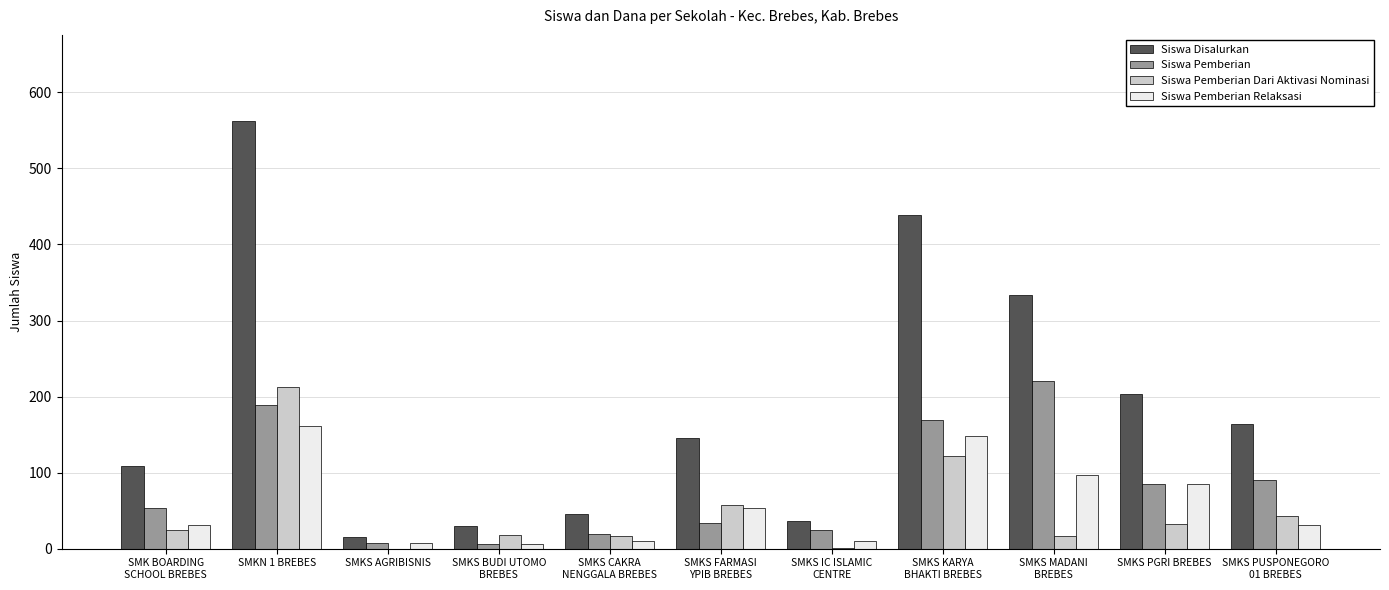

What is the difference between the Siswa Pemberian values at SMKS BUDI UTOMO
BREBES and SMKS CAKRA
NENGGALA BREBES?

13